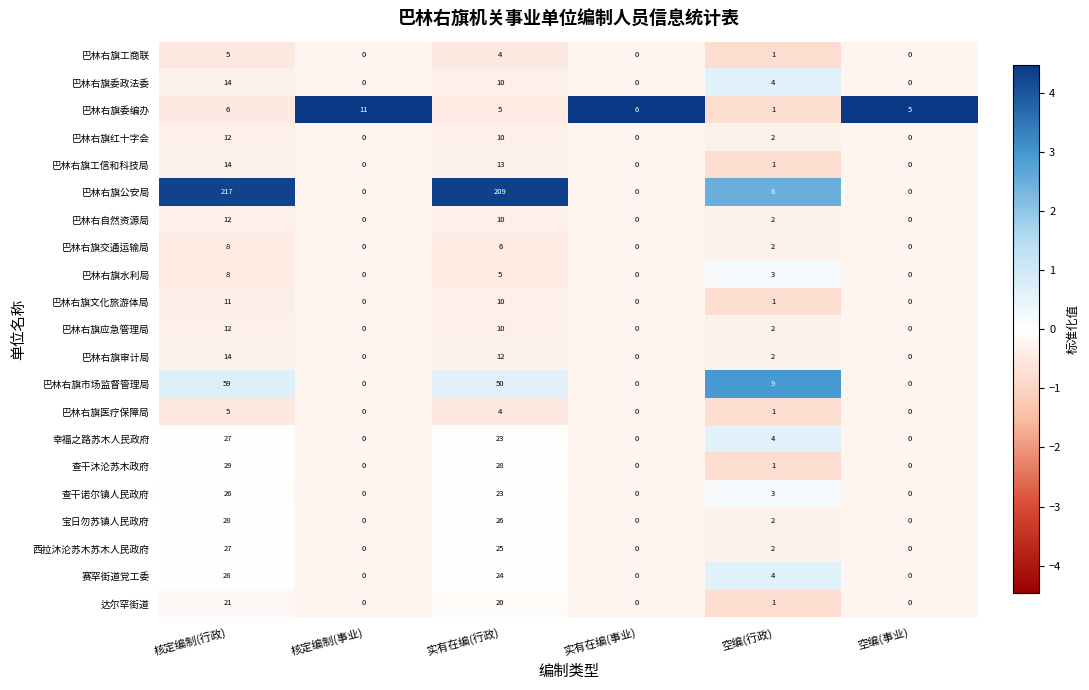

What is the sum of the 巴林右旗应急管理局 values at 核定编制(行政) and 空编(事业)?

12